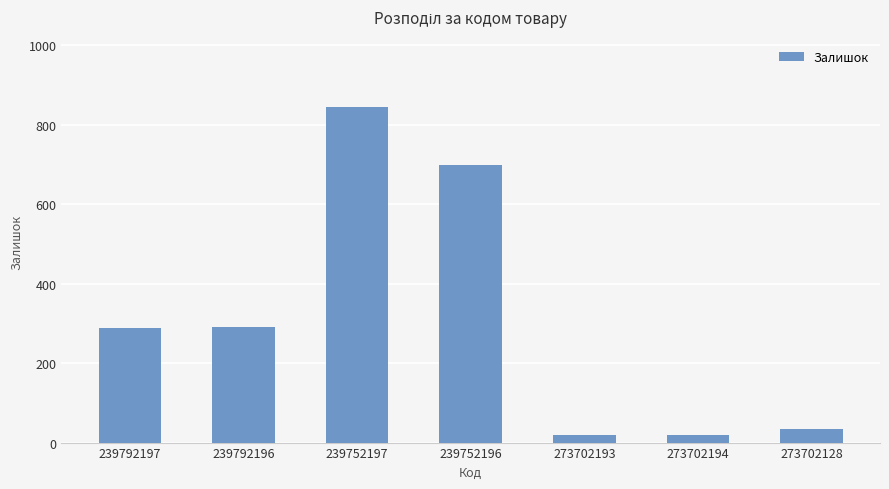

Which category has the highest value across all series?

239752197